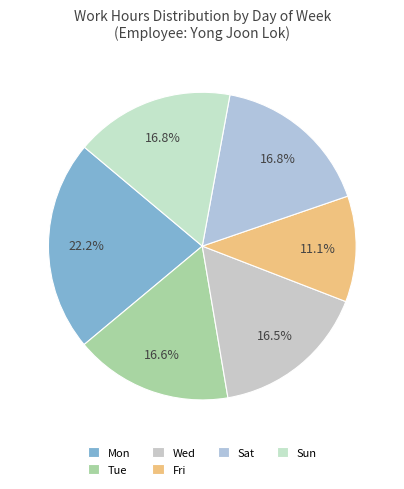

What percentage is the Wed slice, to the nearest percent?

17%